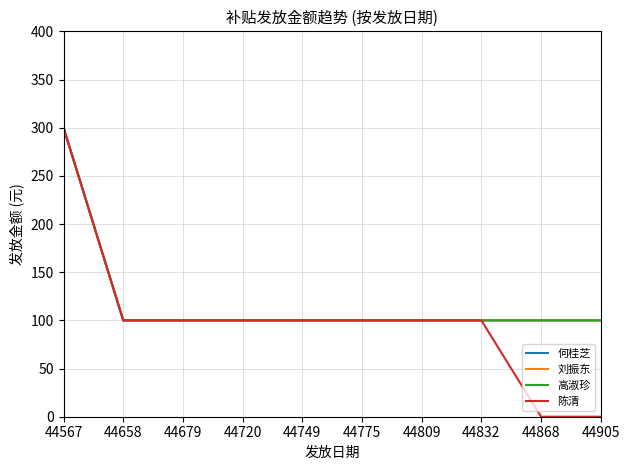

List the series in order of their peak value, highest first.

何桂芝, 刘振东, 高淑珍, 陈清